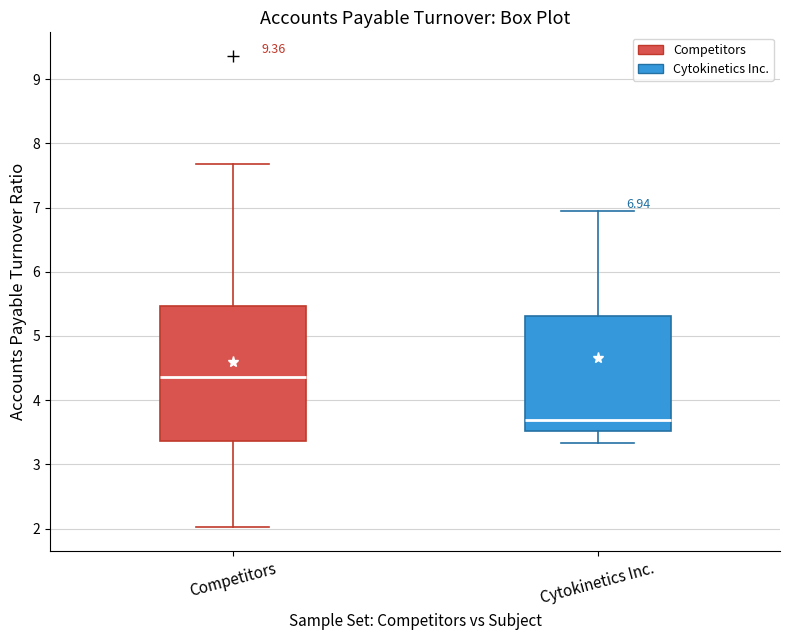

Which box has the highest median line?

Competitors